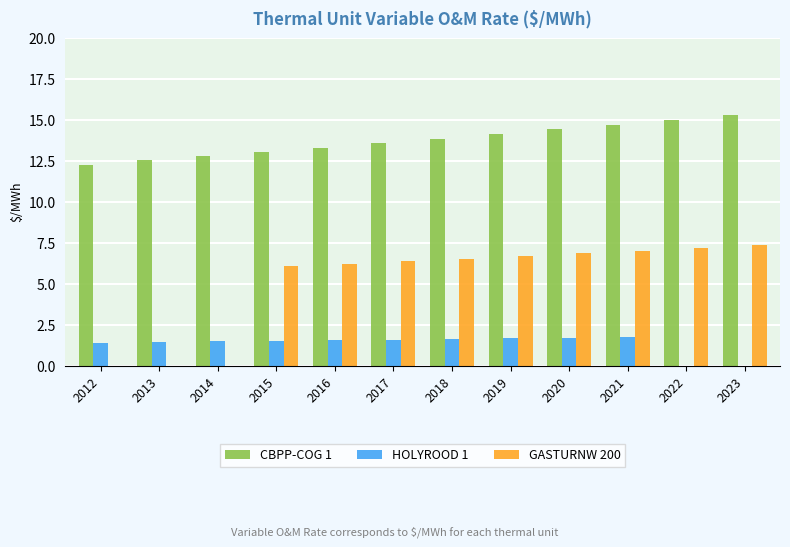

Which series has the largest total across all categories?

CBPP-COG 1